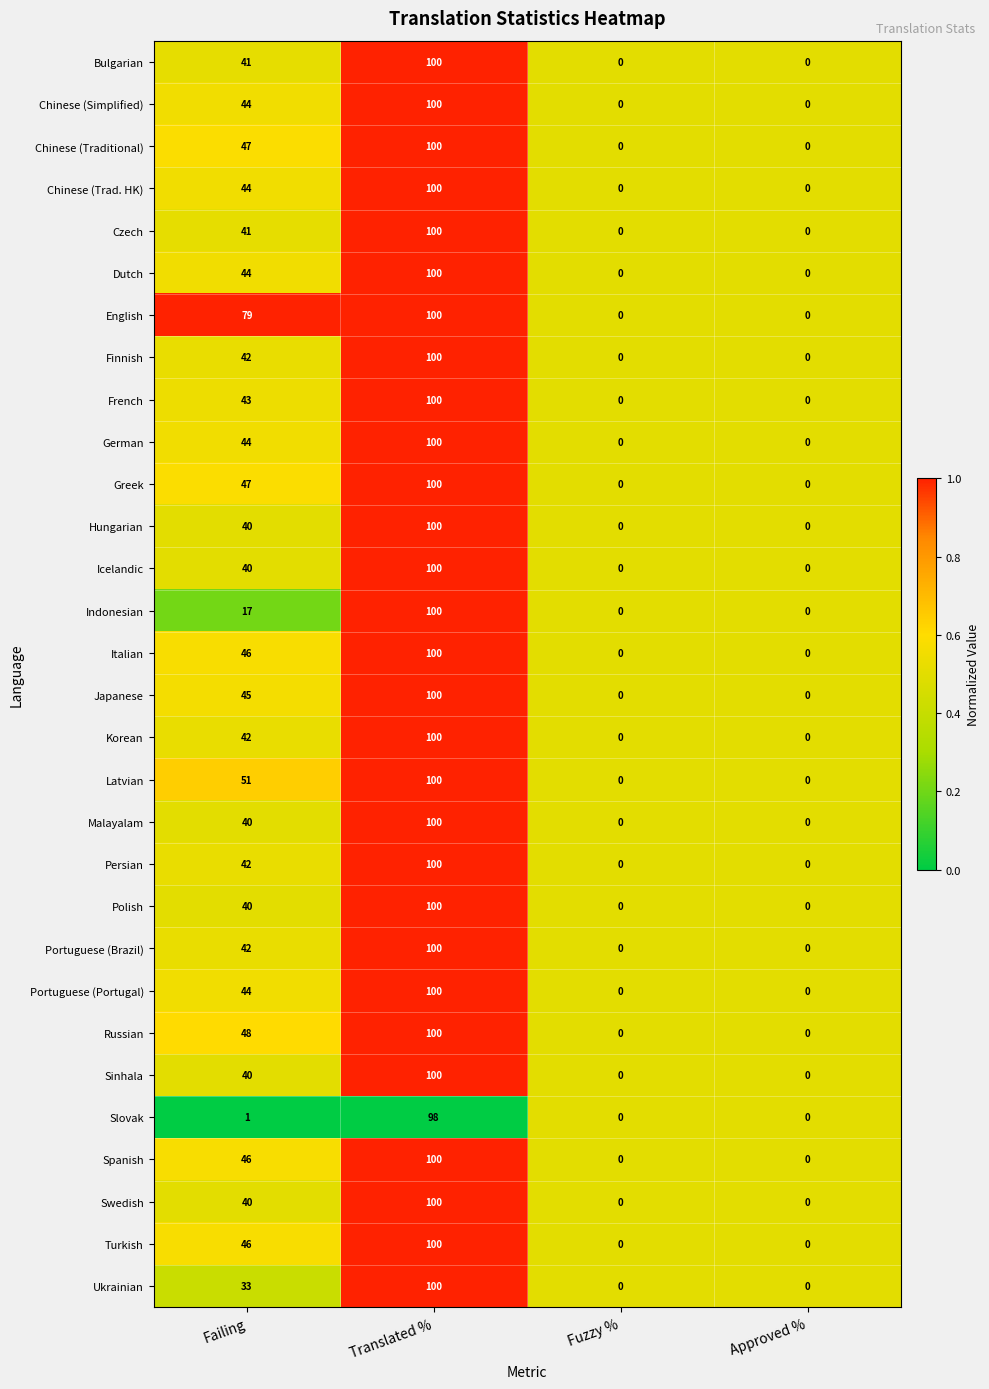

At which category is the sum across all series the highest?

Translated %